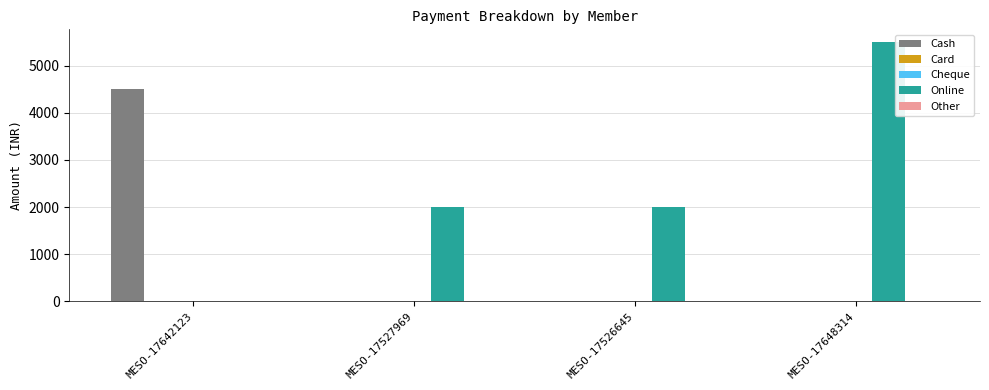

Between MESO-17527969 and MESO-17648314, which series saw the biggest shift?

Online